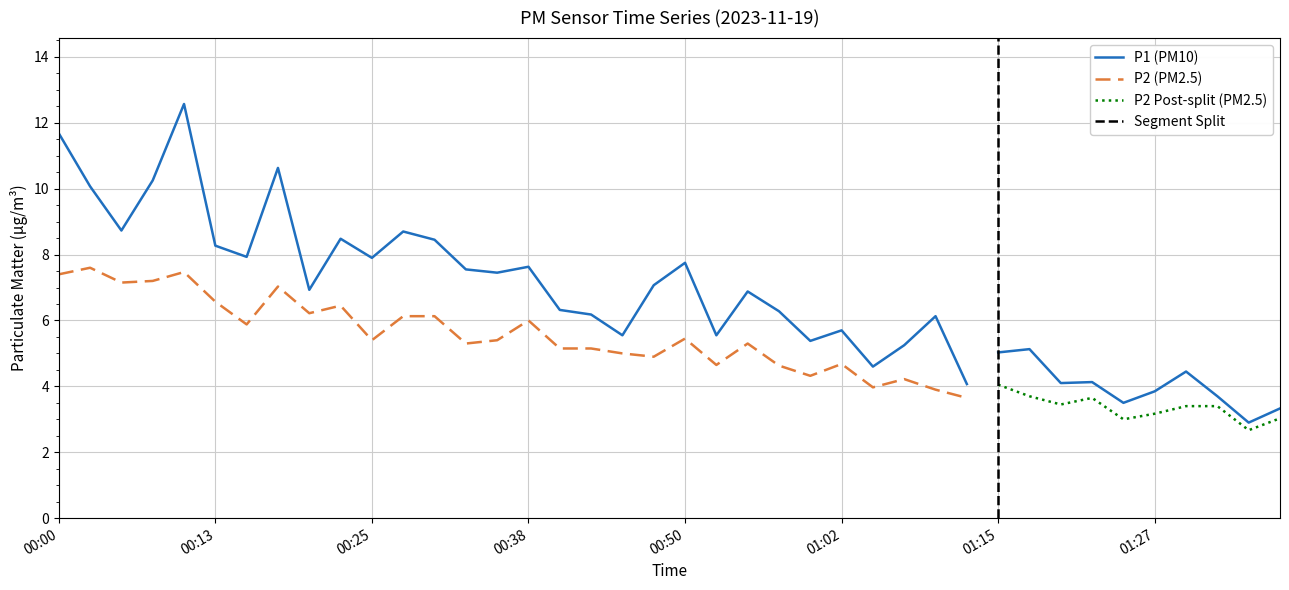

Reading left to right, what are all the values shown in this chart?

P1: 00:00=11.7	00:03=10.1	00:05=8.7	00:08=10.2	00:10=12.6	00:13=8.3	00:15=7.9	00:18=10.6	00:20=6.9	00:23=8.5	00:25=7.9	00:28=8.7	00:30=8.4	00:33=7.5	00:35=7.5	00:38=7.6	00:40=6.3	00:43=6.2	00:45=5.5	00:48=7.1	00:50=7.8	00:53=5.5	00:55=6.9	00:57=6.3	01:00=5.4	01:02=5.7	01:05=4.6	01:07=5.2	01:10=6.1	01:12=4.1	01:15=5.0	01:17=5.1	01:20=4.1	01:22=4.1	01:25=3.5	01:27=3.9	01:30=4.5	01:32=3.7	01:34=2.9	01:37=3.3
P2: 00:00=7.4	00:03=7.6	00:05=7.2	00:08=7.2	00:10=7.5	00:13=6.6	00:15=5.9	00:18=7.0	00:20=6.2	00:23=6.5	00:25=5.4	00:28=6.1	00:30=6.1	00:33=5.3	00:35=5.4	00:38=6.0	00:40=5.2	00:43=5.2	00:45=5.0	00:48=4.9	00:50=5.5	00:53=4.7	00:55=5.3	00:57=4.6	01:00=4.3	01:02=4.7	01:05=4.0	01:07=4.2	01:10=3.9	01:12=3.6	01:15=4.0	01:17=3.7	01:20=3.5	01:22=3.6	01:25=3.0	01:27=3.2	01:30=3.4	01:32=3.4	01:34=2.7	01:37=3.0